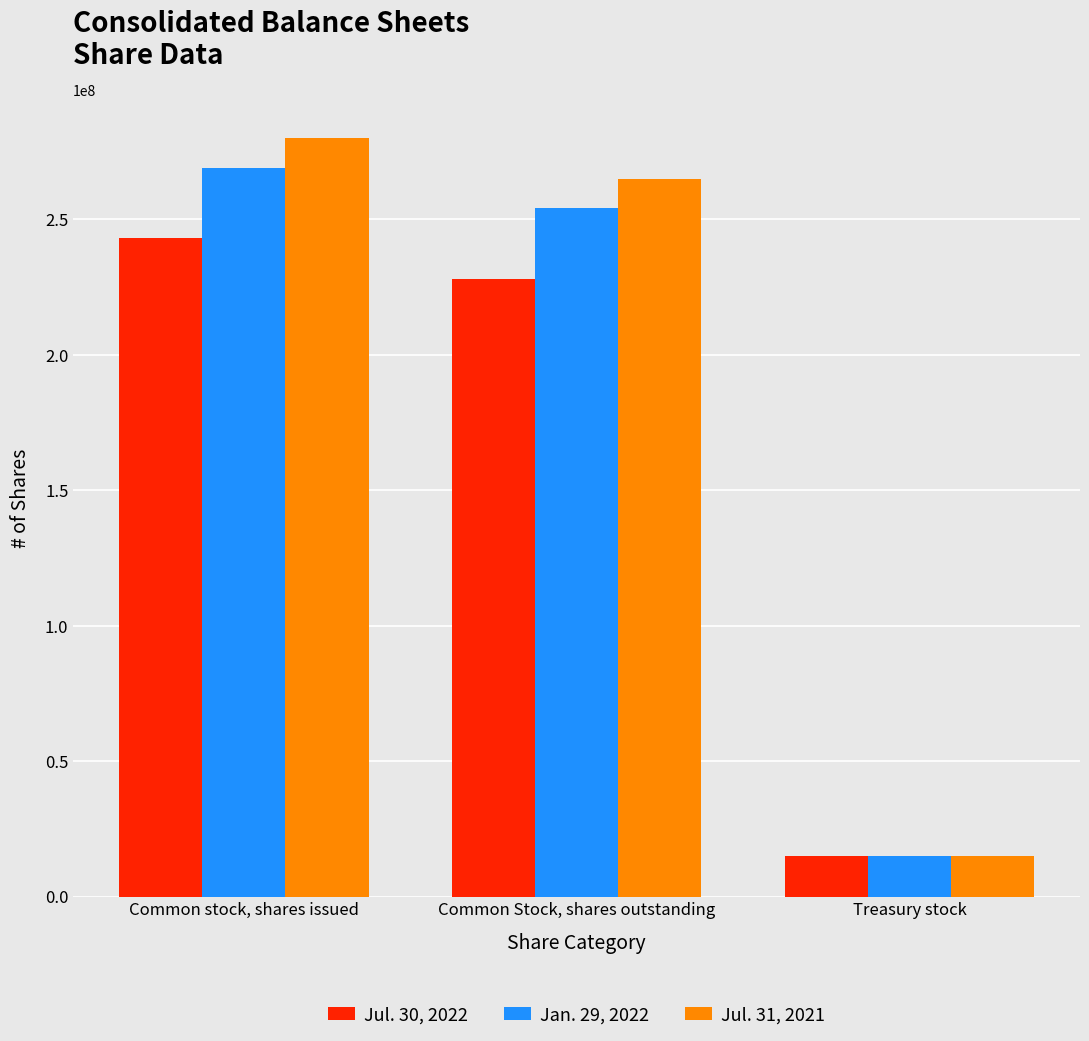

What are all the series names shown in the legend?

Jul. 30, 2022, Jan. 29, 2022, Jul. 31, 2021